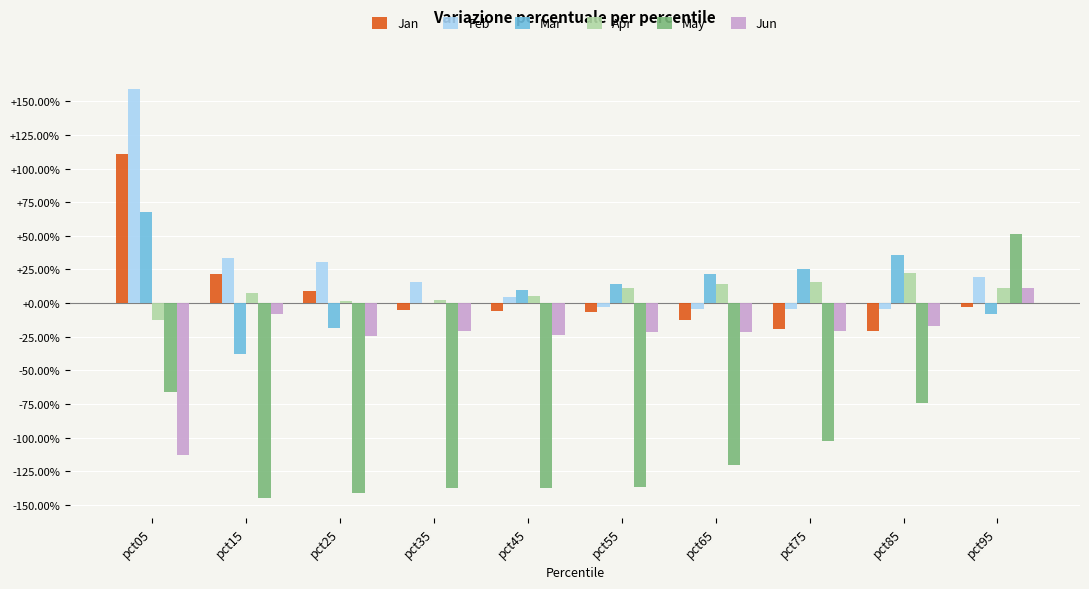

Does the chart contain stacked bars?

No